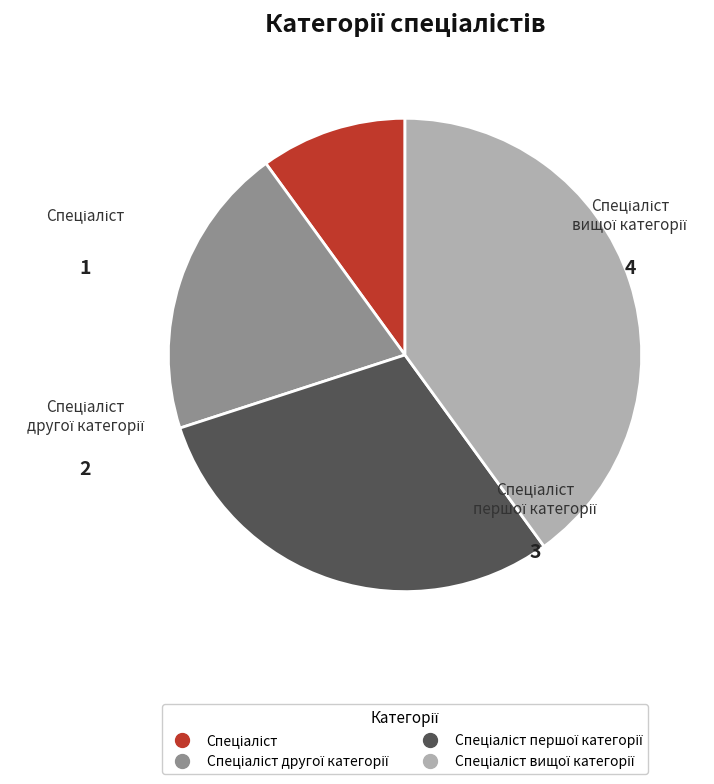

Is there a majority slice in this chart?

No